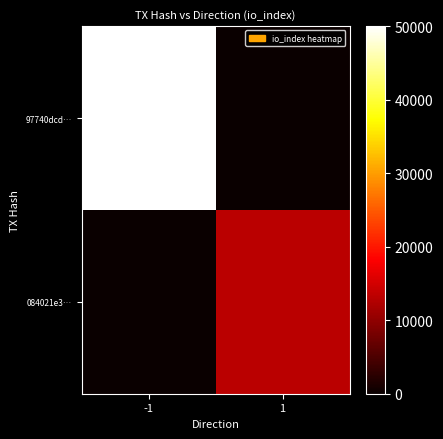

Reading left to right, extract all data points from this chart.

97740dcd…: -1=50000.0	1=0.0
084021e3…: -1=0.0	1=13194.4